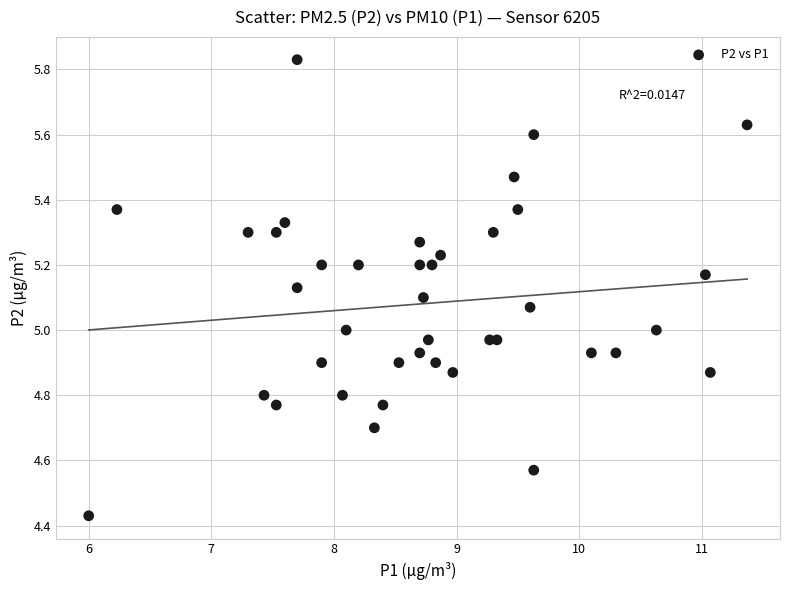

What is the range of Y values (max minus min)?

1.4